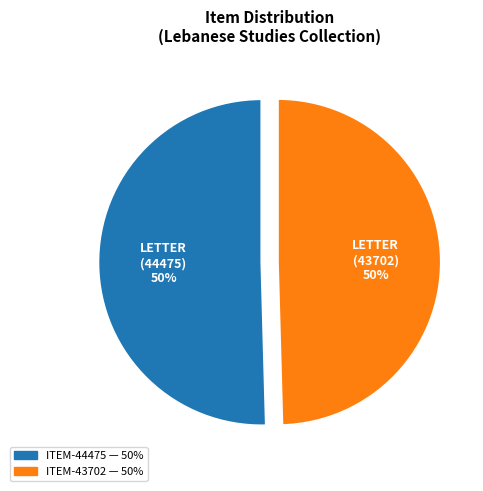

To the nearest percent, what is the average slice percentage?

50%